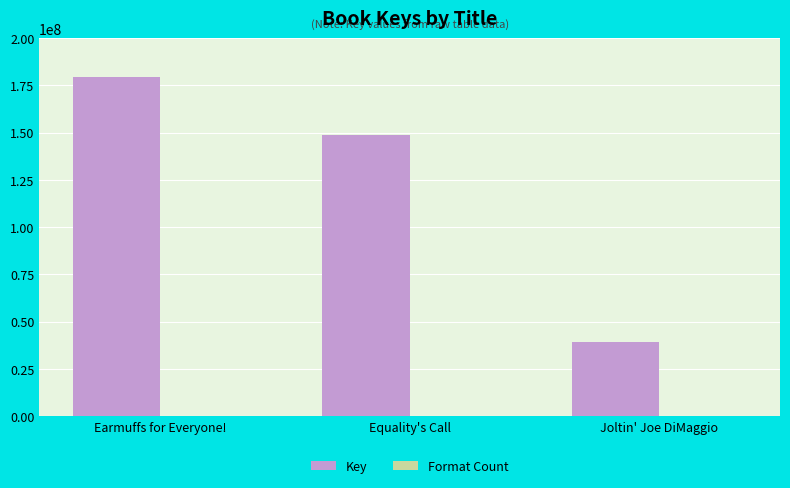

The Key series shows 227510582 at Equality's Call. True or false?

False